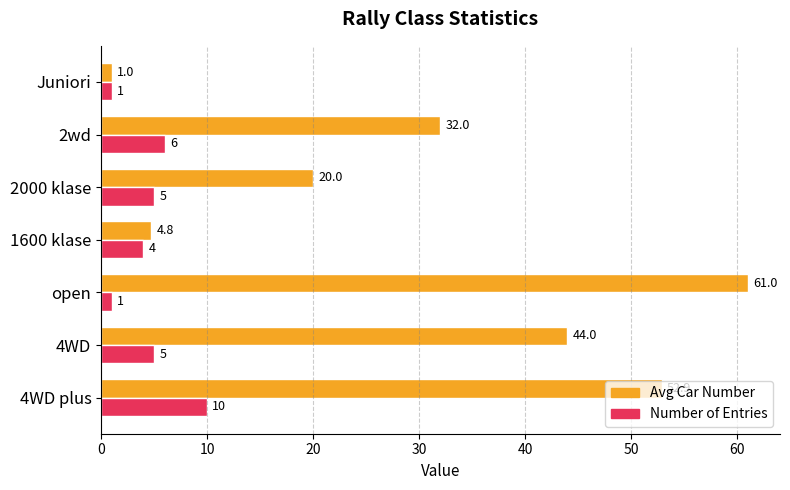

Is the value of Avg Car Number at 1600 klase greater than the value of Number of Entries at 4WD?

No